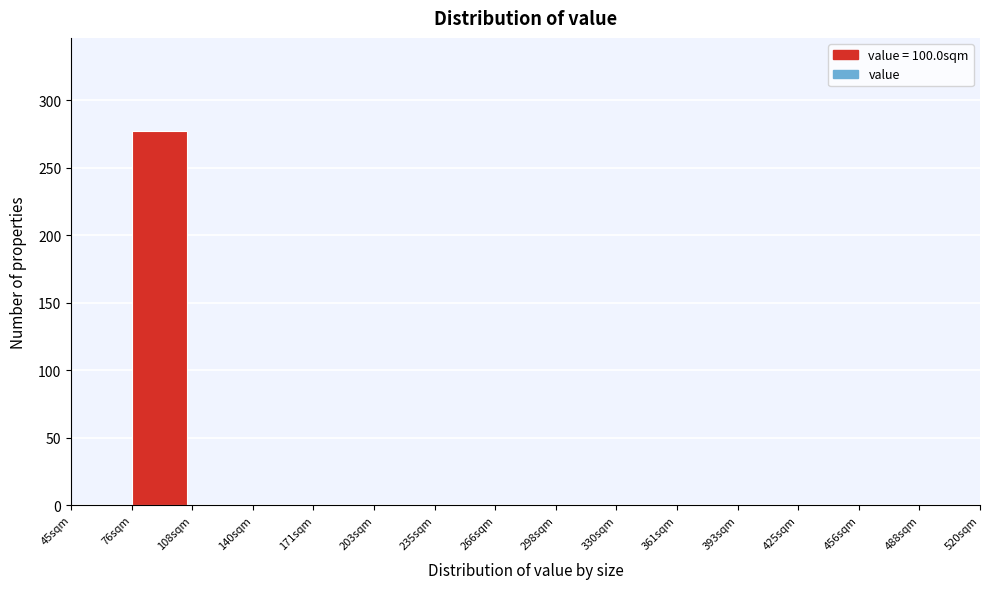

Reading left to right, transcribe this chart: for each bar, give the range it covers on the x-axis and its height. Neither the bar edges nor the heights are printed on the chart, so give them approximately, as read against the axes.

45 to 75: 0
75 to 110: 275
110 to 140: 0
140 to 170: 0
170 to 205: 0
205 to 235: 0
235 to 265: 0
265 to 300: 0
300 to 330: 0
330 to 360: 0
360 to 395: 0
395 to 425: 0
425 to 455: 0
455 to 490: 0
490 to 520: 0